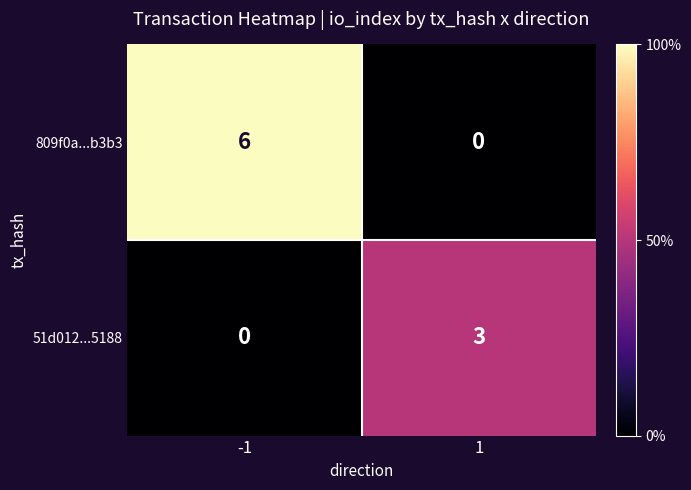

Is it true that 809f0a...b3b3 equals 6 at -1?

True